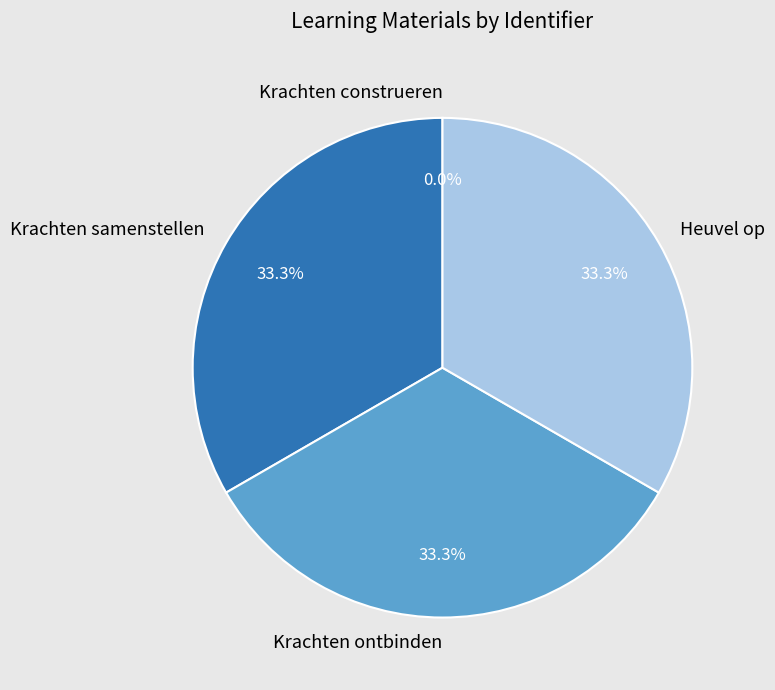

What percentage is the Krachten samenstellen slice, to the nearest percent?

33%